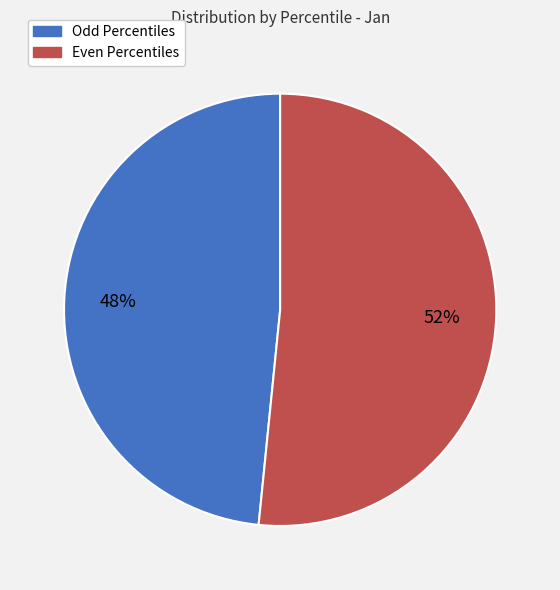

Which category has the smallest portion of the pie?

Odd Percentiles